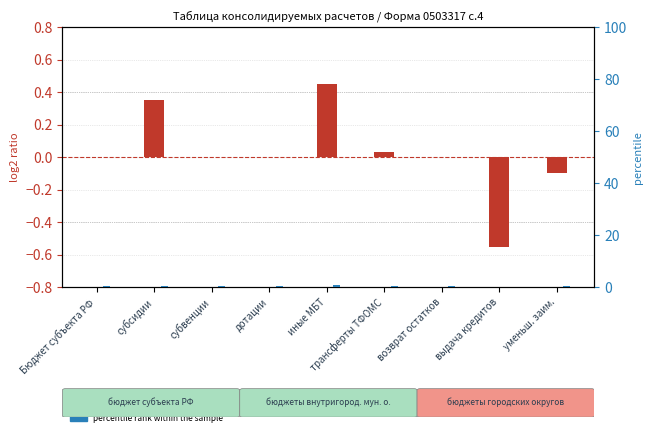

How many bars are there in total?

18